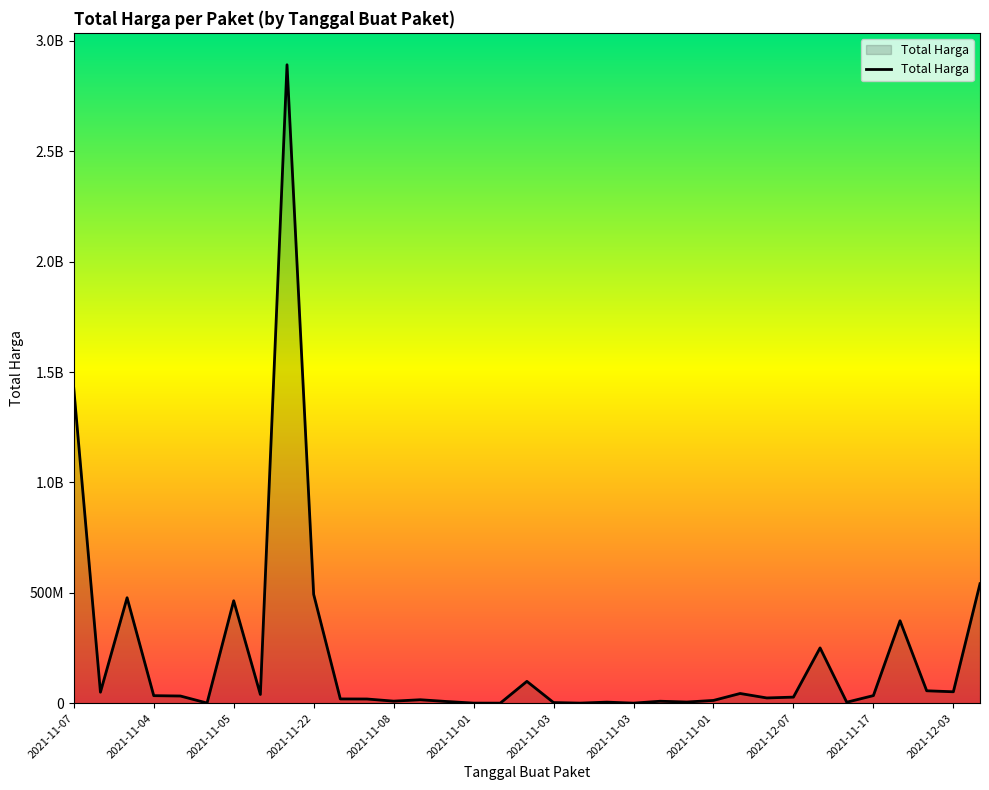

Does the chart display data point markers on the line(s)?

No